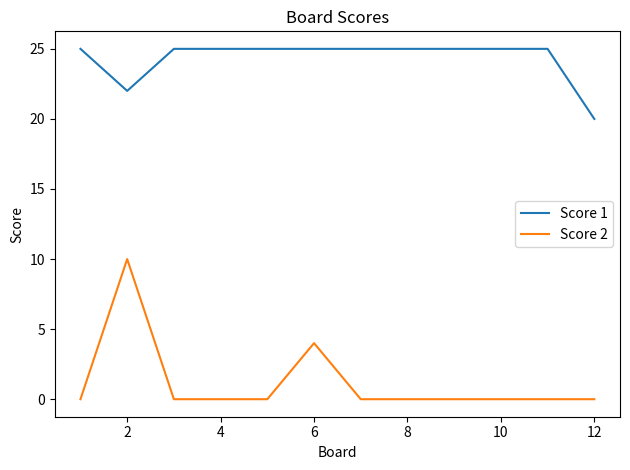

What is the maximum value shown in the chart?

25